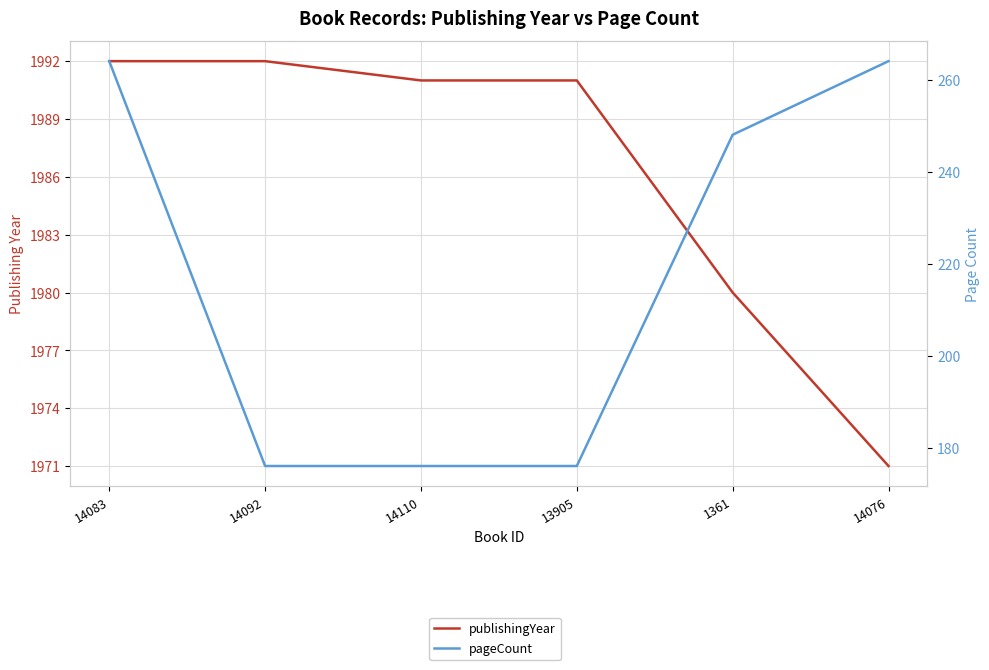

The pageCount series shows 127 at 14076. True or false?

False